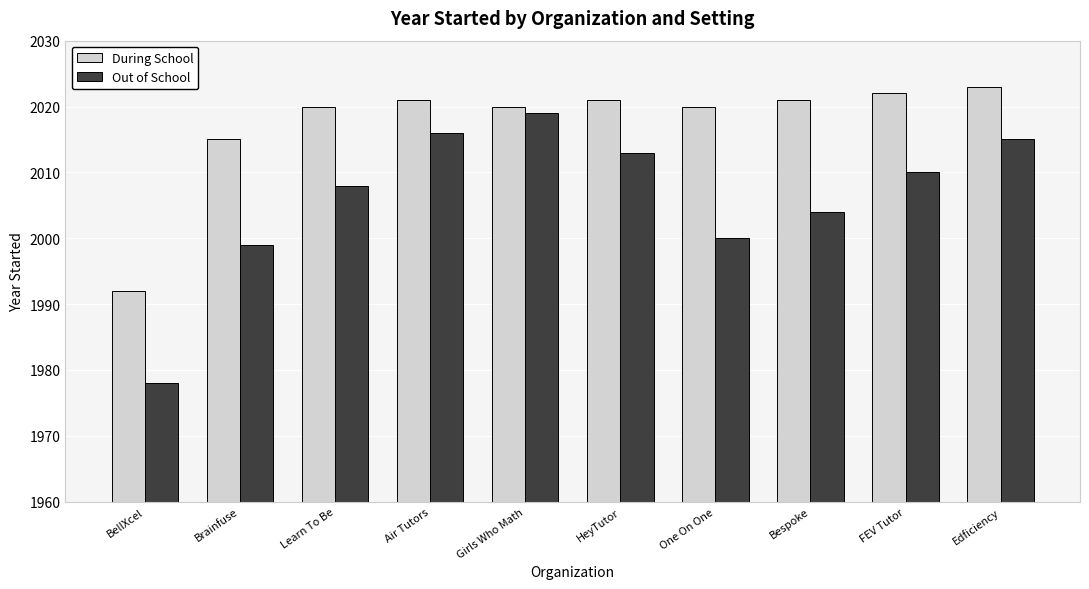

What is the total value across all series at Brainfuse?

4014